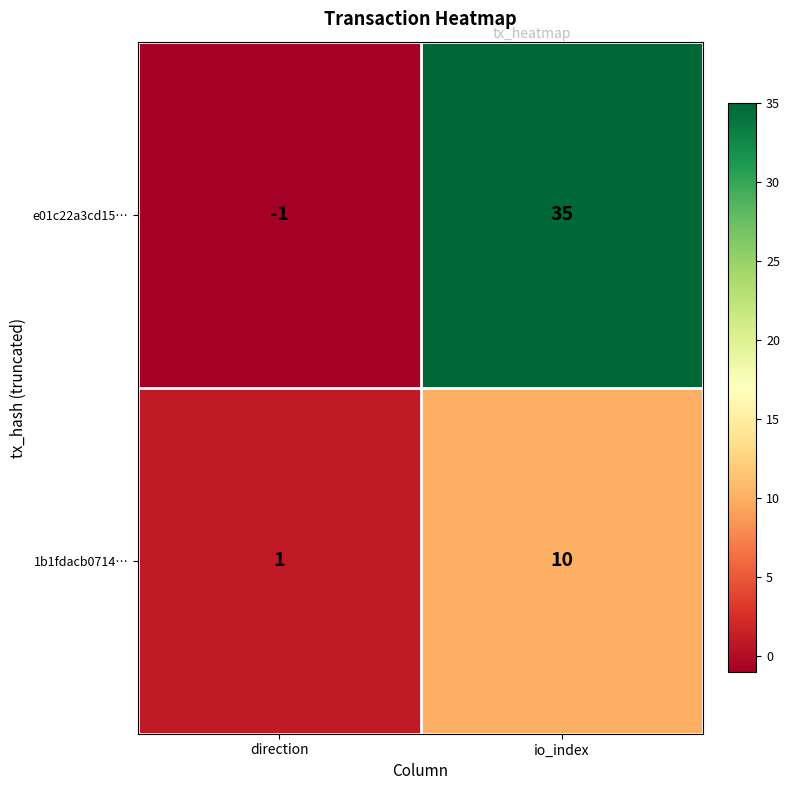

Which series has the largest range (max minus min)?

e01c22a3cd15…